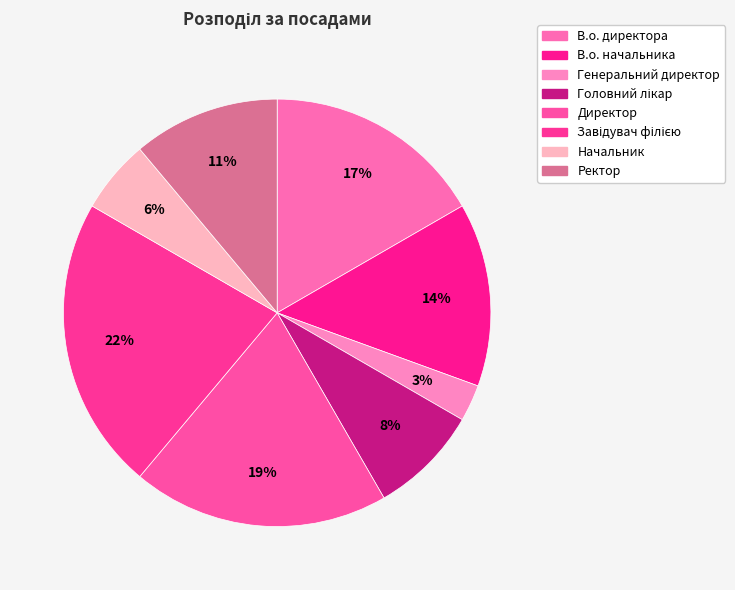

Which has a higher value, Генеральний директор or Директор?

Директор